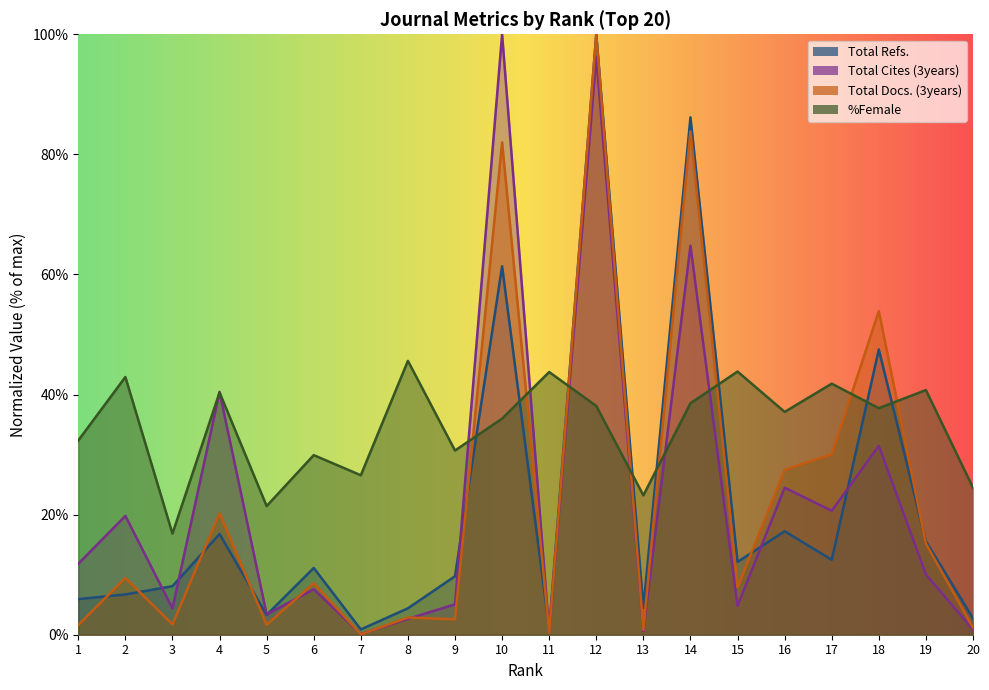

What is the sum of the Total Refs. values at 13 and 9?

14.2